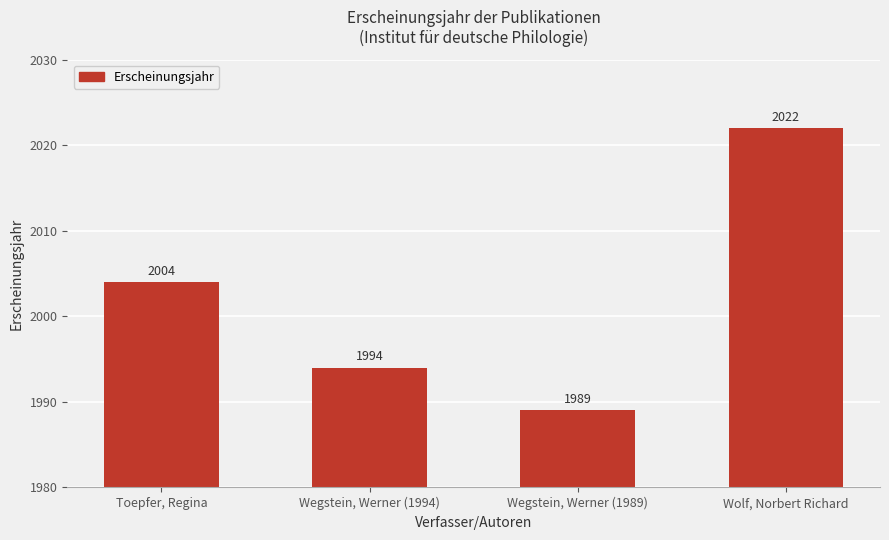

What is the minimum value shown in the chart?

1989